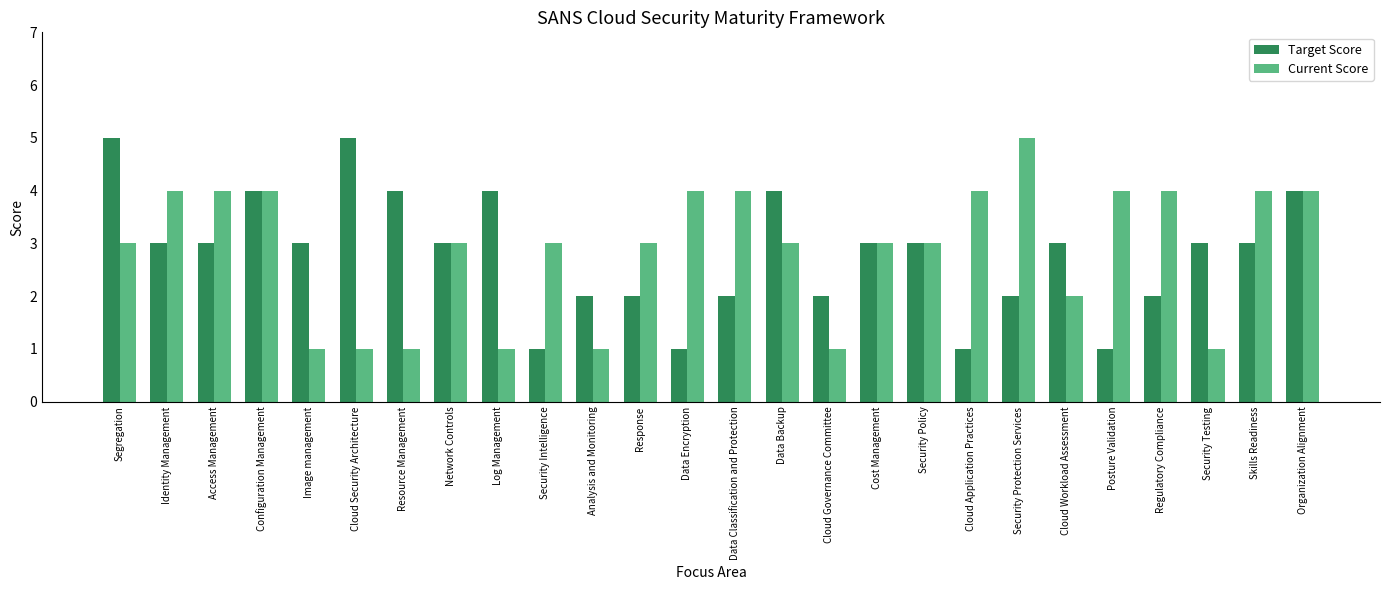

What is the difference between the maximum and minimum values in the Current Score series?

4